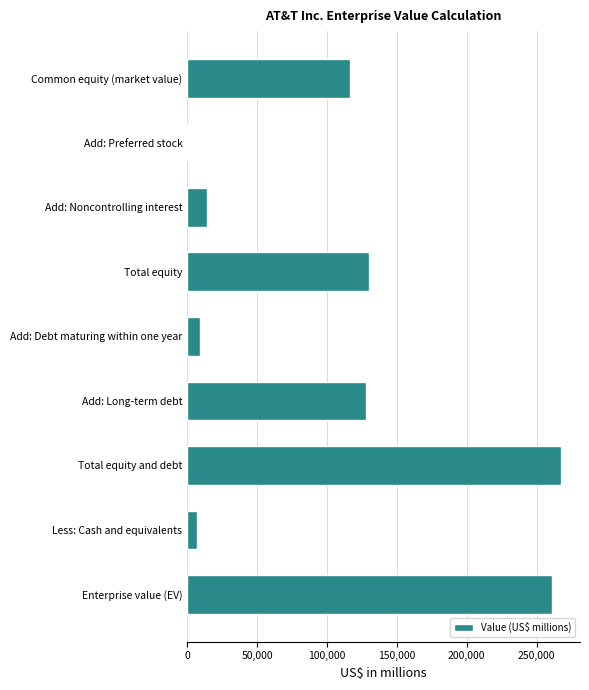

Is it true that the value at Enterprise value (EV) is 260915?

True